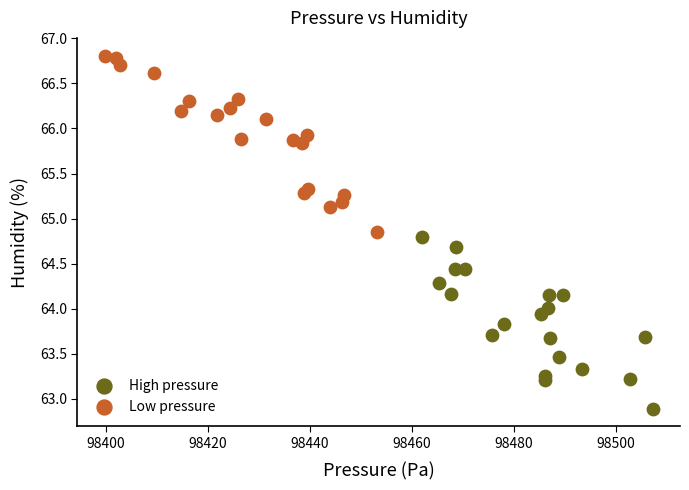

Which series has the largest Y range (max minus min)?

Low pressure